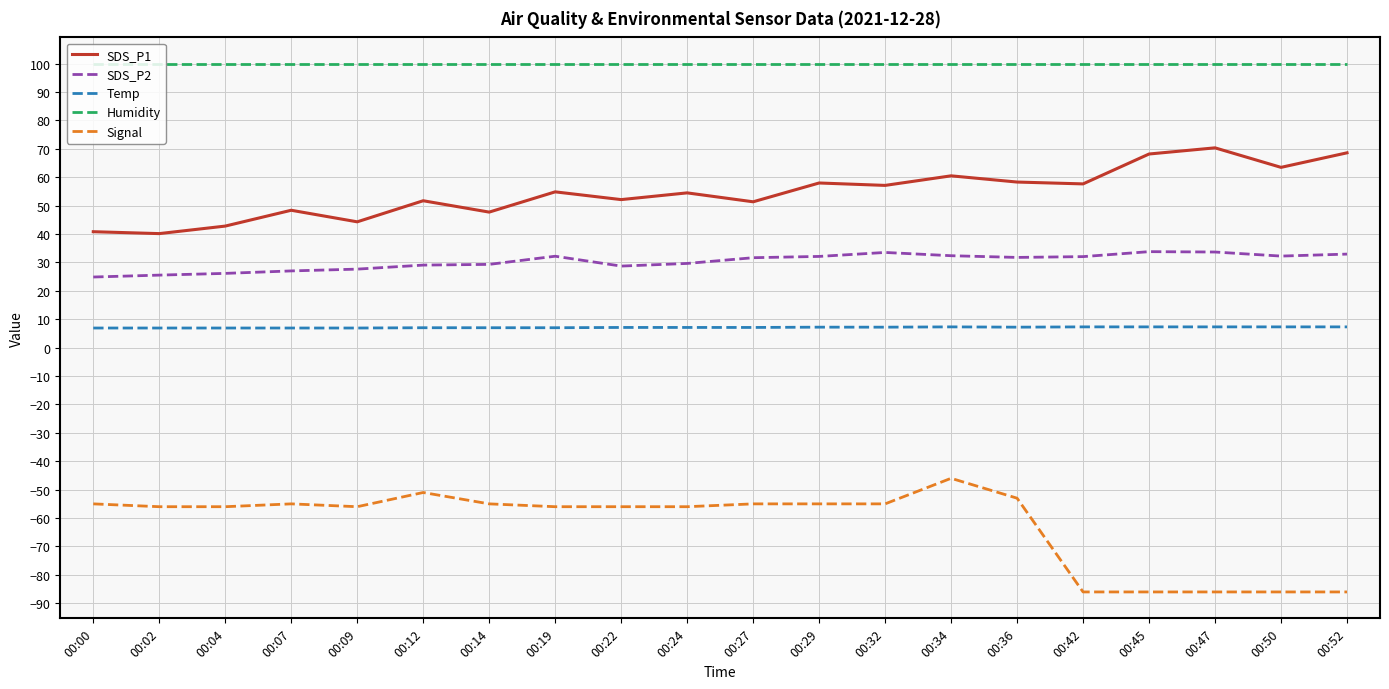

Count the Temp values in the range 7 to 8.

15